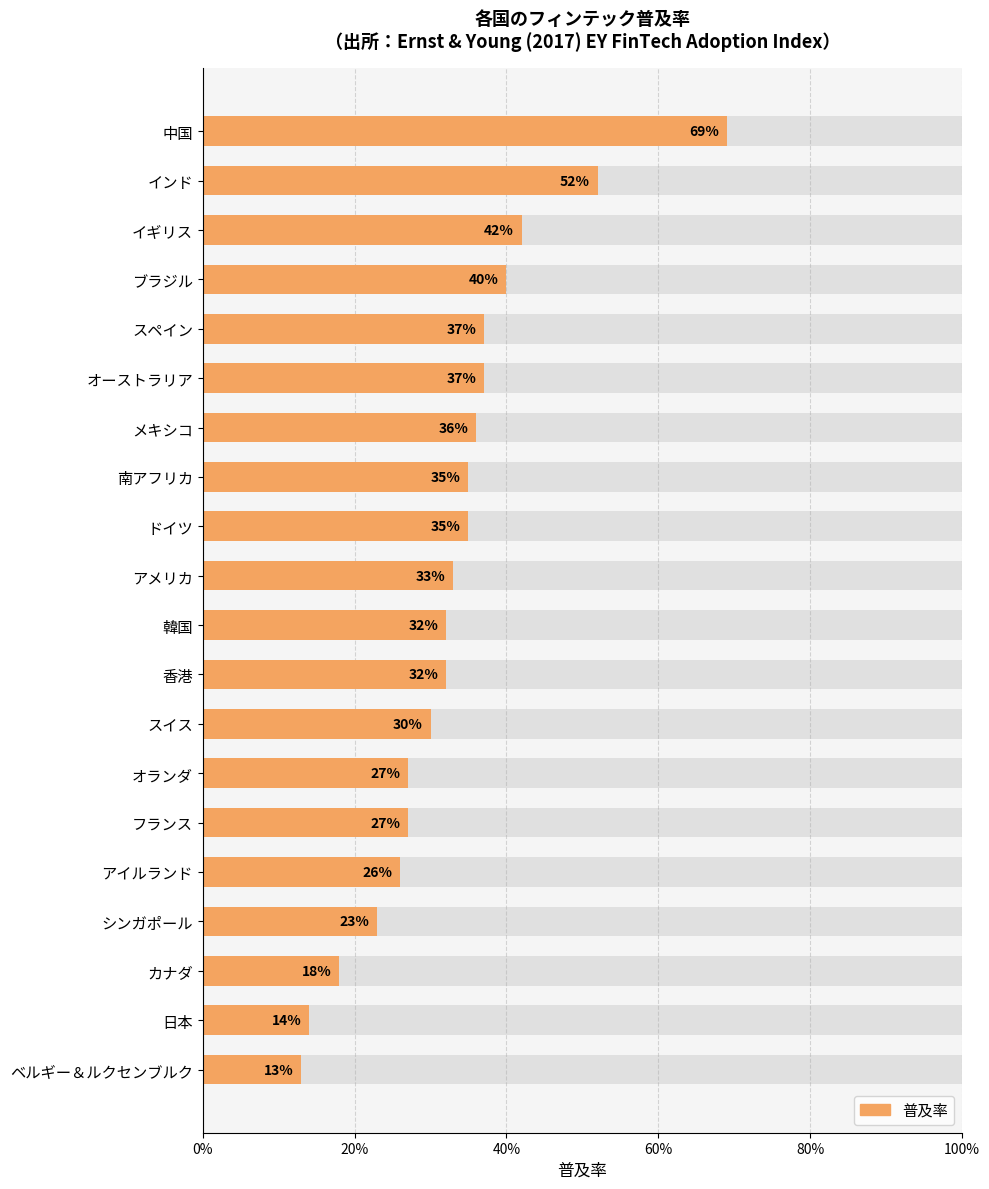

The value at イギリス is 0.4. True or false?

True